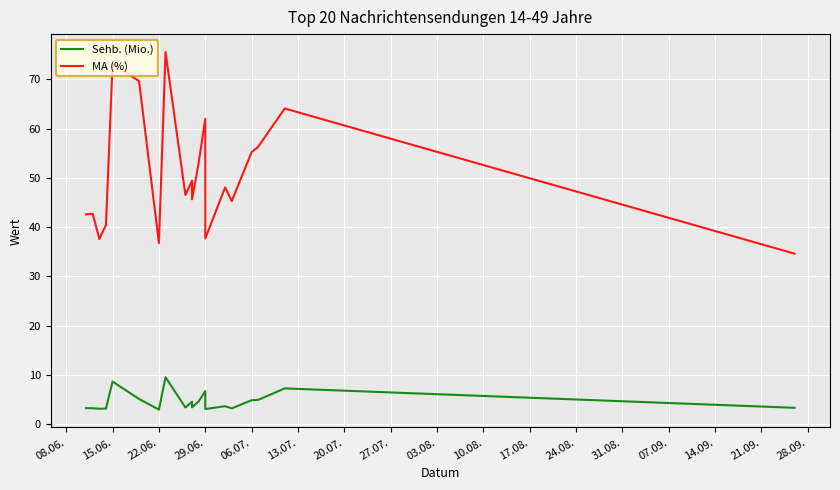

How many series are shown in this chart?

2